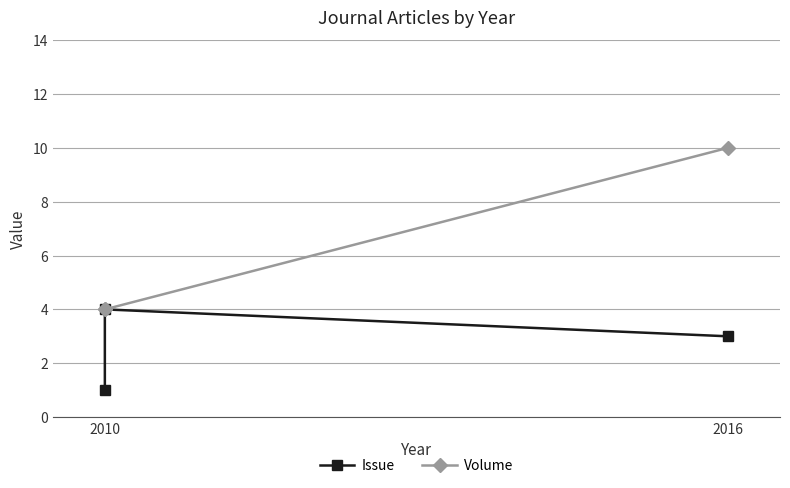

The value of Volume at 2010 is 4. True or false?

True